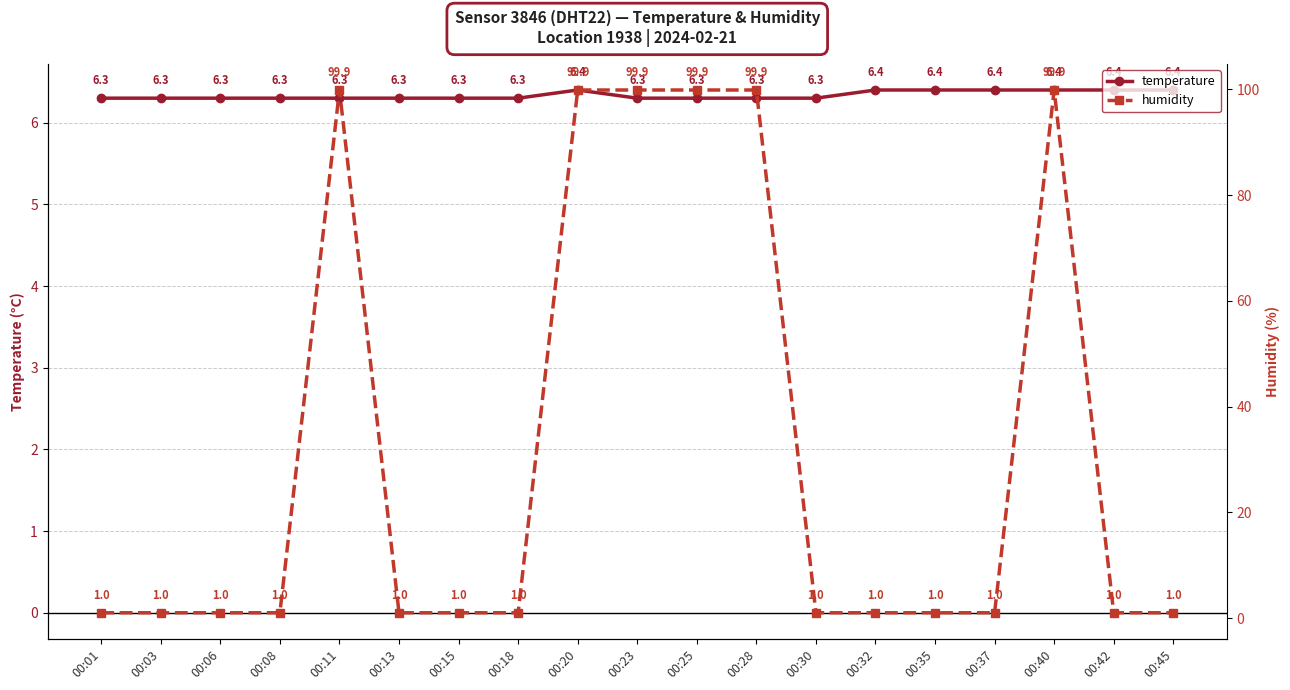

What is the sum of all temperature values?

120.4